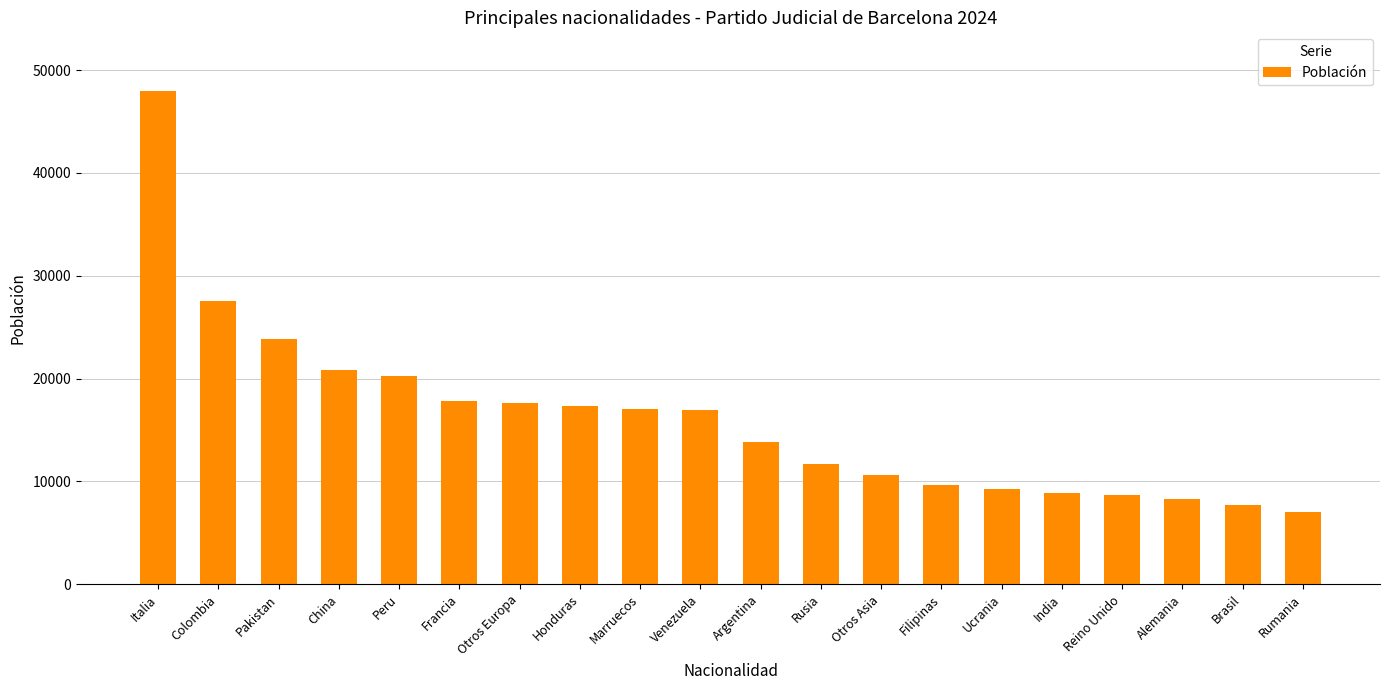

Which has a higher value, Honduras or Rumania?

Honduras